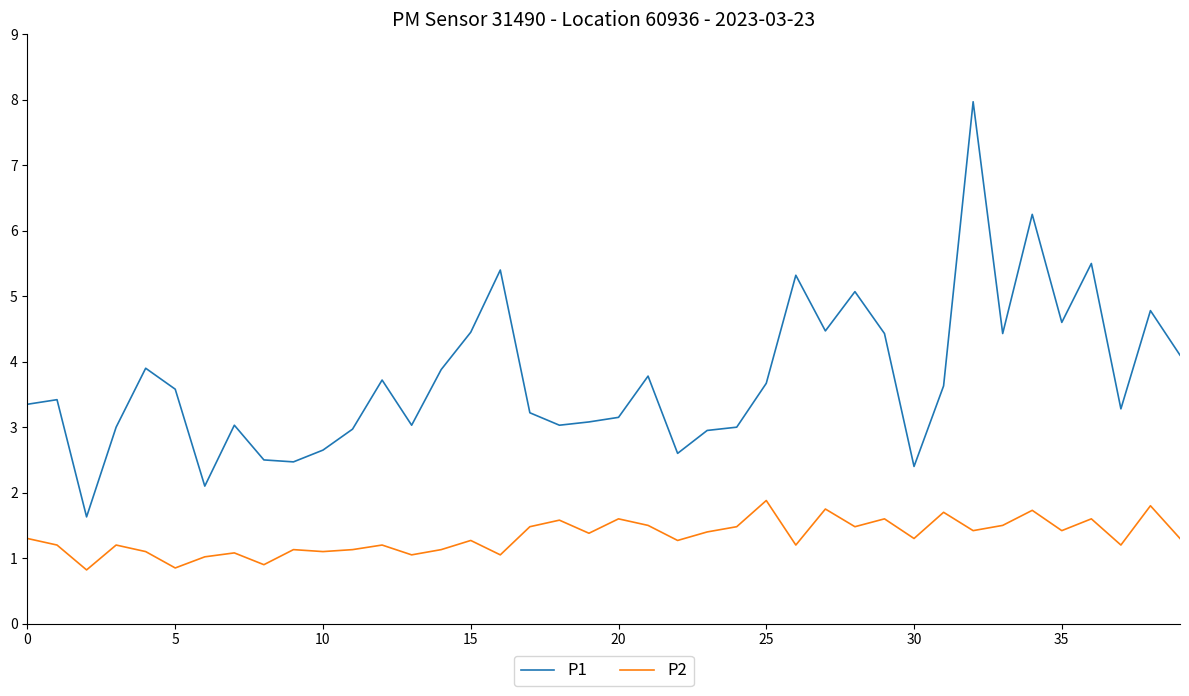

Which series has the largest total across all categories?

P1